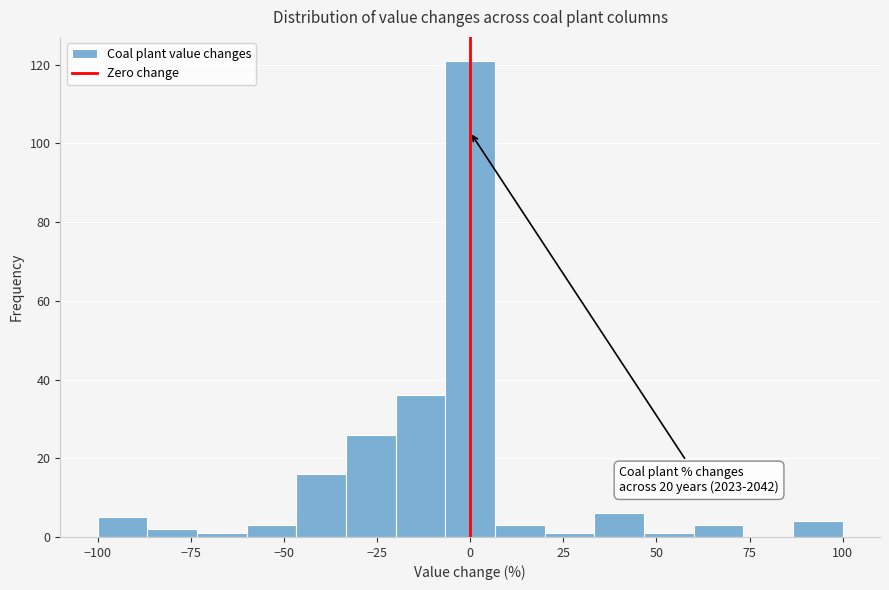

Around what value on the x-axis is the tallest bar? Give the approximate position of its centre, as read against the axis.

0